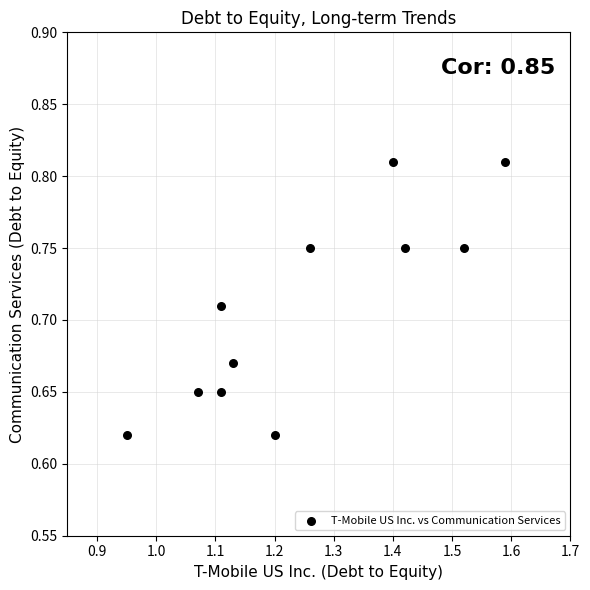

What is the average X value?

1.3